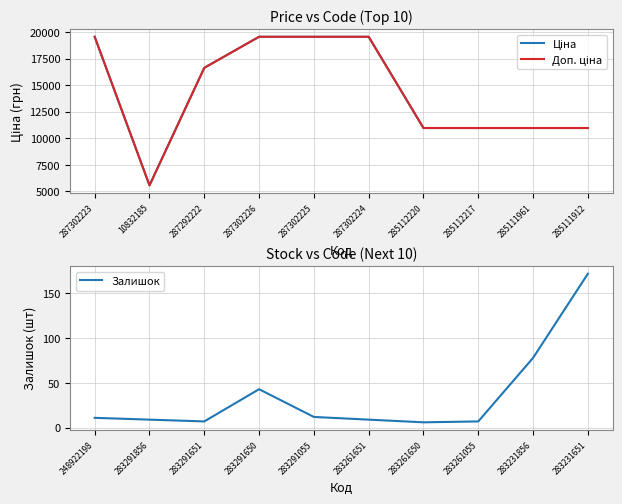

True or false: Залишок and Доп. ціна intersect in this chart.

False